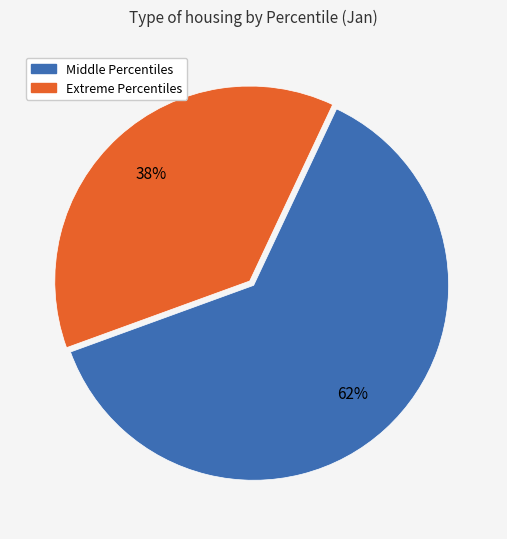

Is the sum of Extreme Percentiles and Middle Percentiles greater than half?

Yes